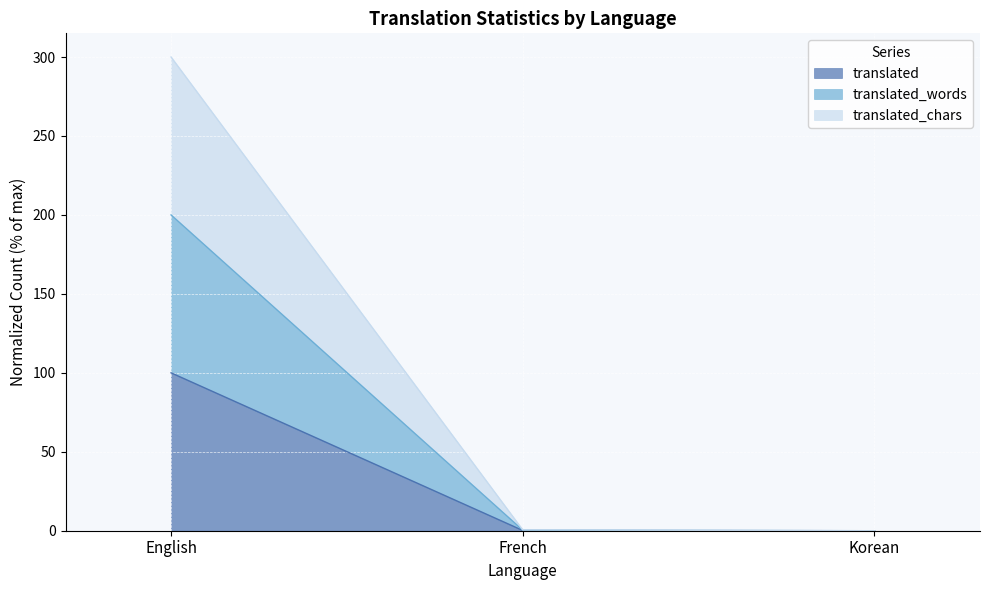

What is the sum of the translated values at English and Korean?

100.0